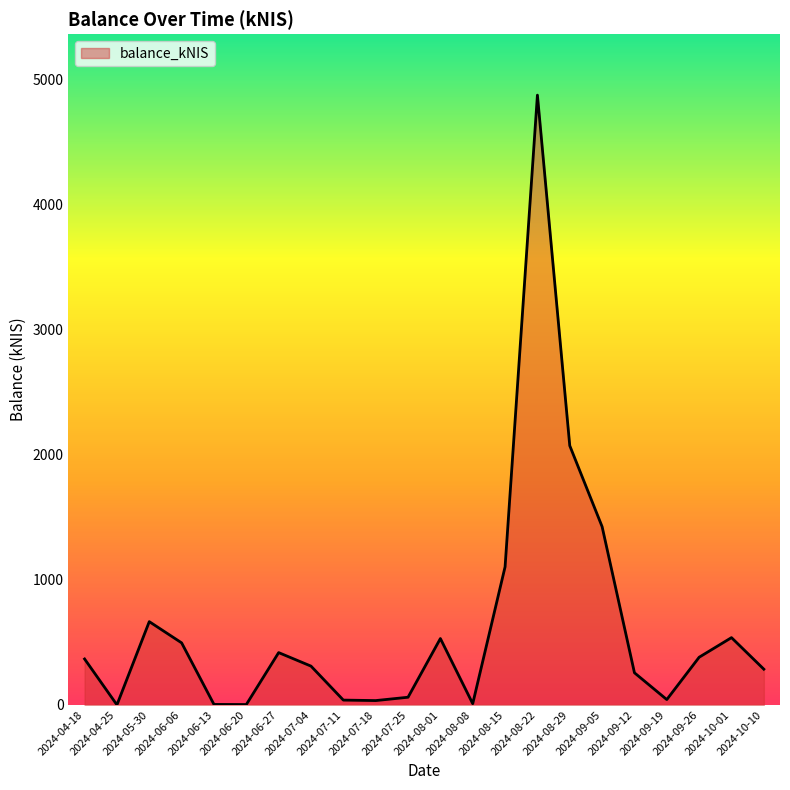

What is the greatest value displayed?

4873.9